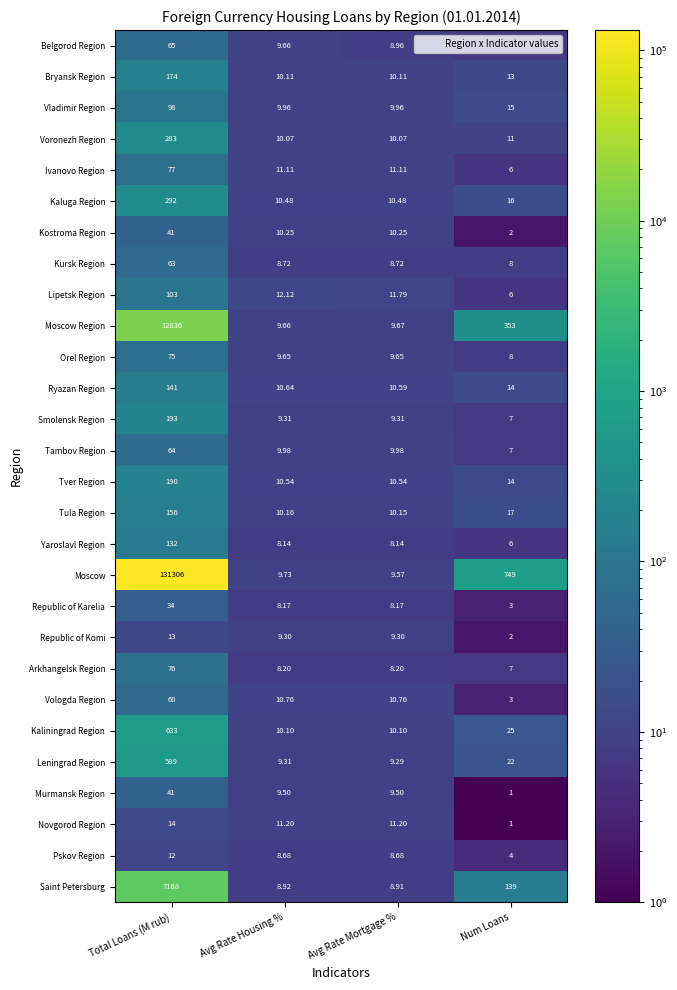

Which category has the lowest value in the Arkhangelsk Region series?

Num Loans